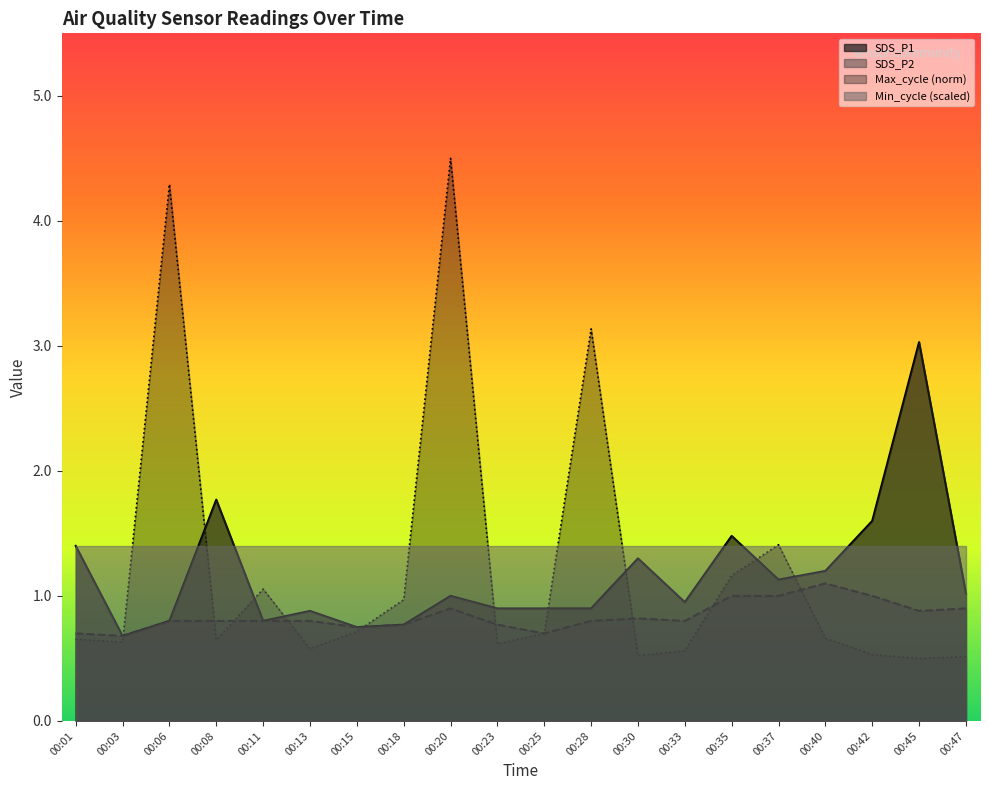

The Max_cycle series shows 0.9 at 00:40. True or false?

False